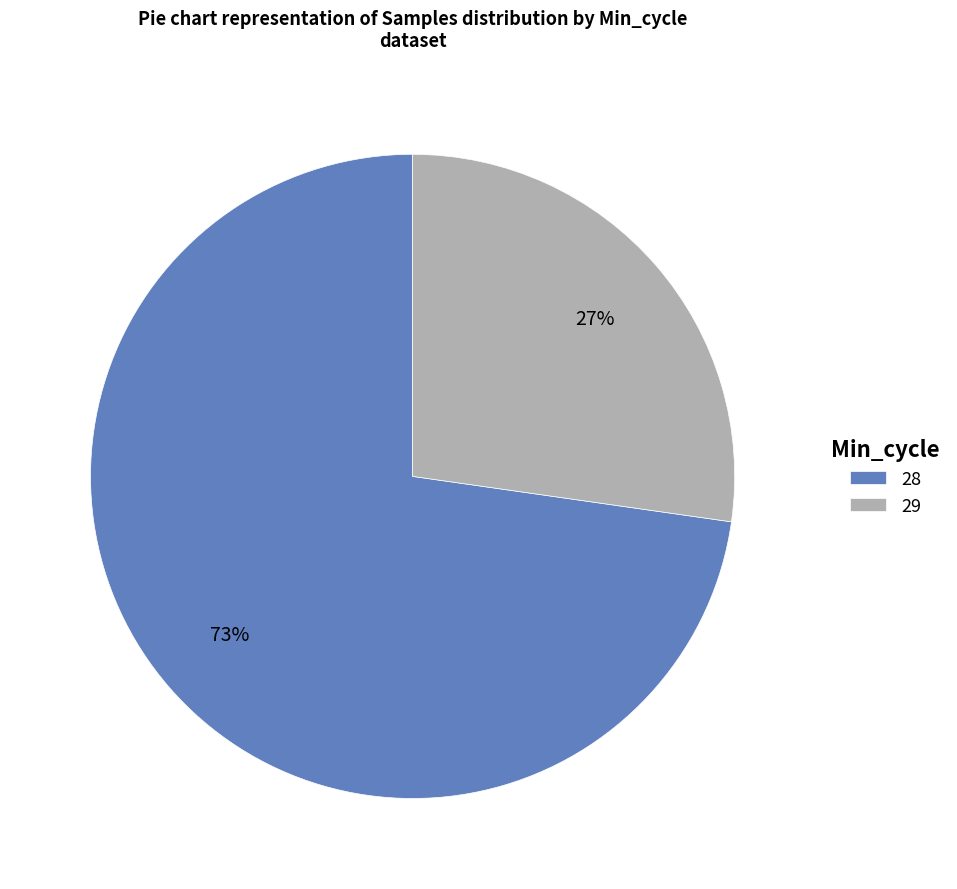

How many segments does this pie chart have?

2